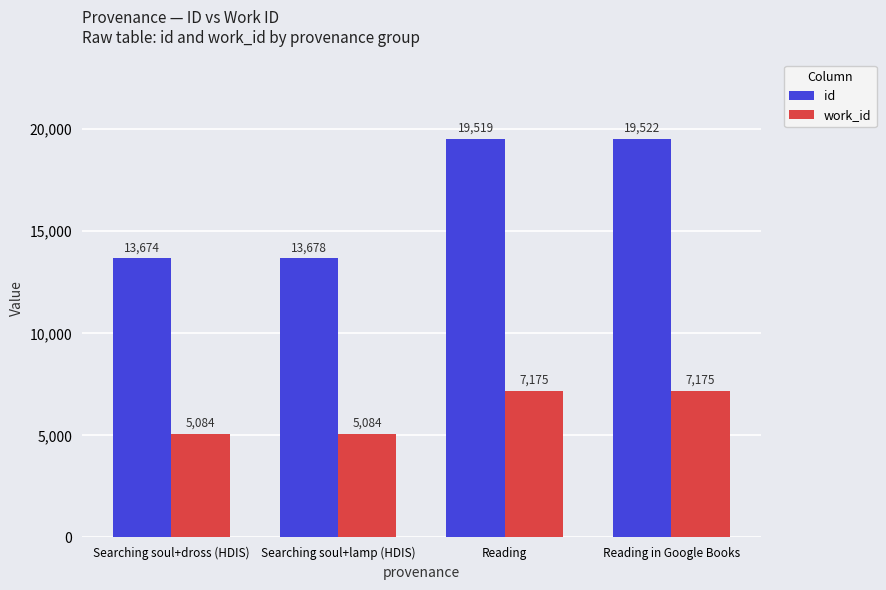

True or false: id has a value of 19519 at Reading.

True